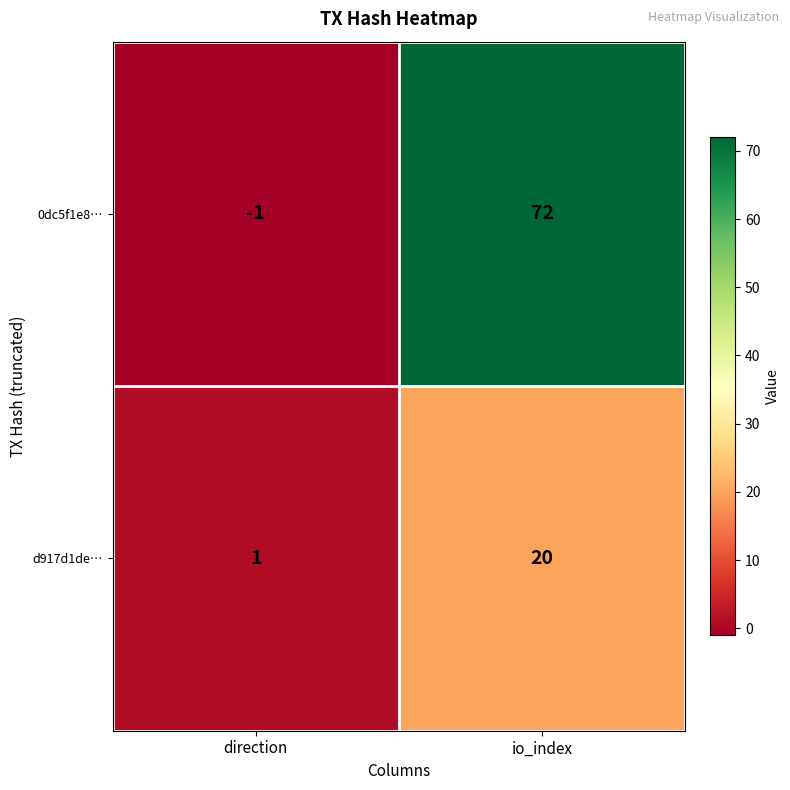

What is the difference between the highest and lowest values at direction?

2